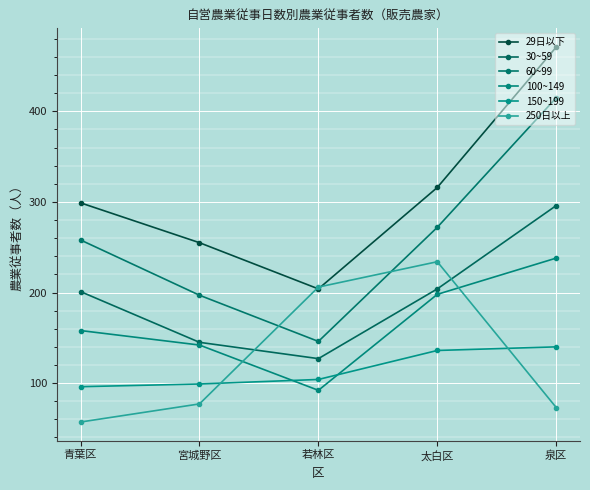

List the labels in order of 60~99 value, smallest first.

若林区, 宮城野区, 青葉区, 太白区, 泉区